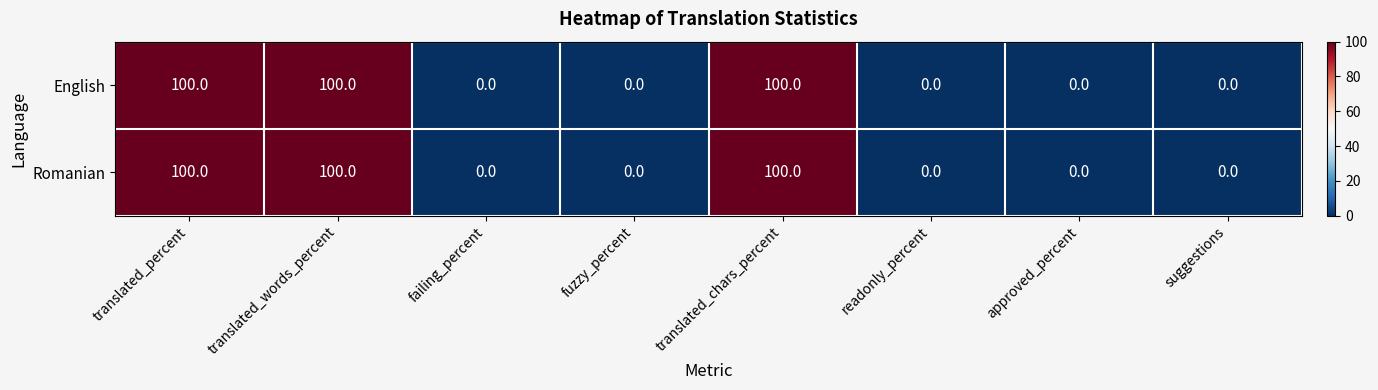

Is it true that English equals 0 at readonly_percent?

True